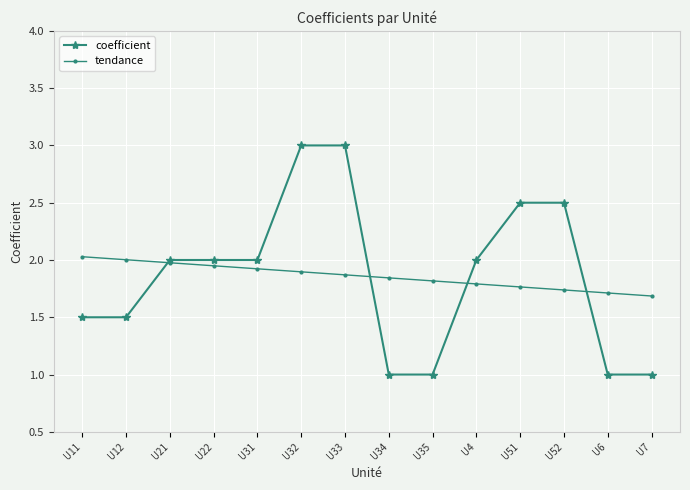

What is the lowest value of the coefficient series?

1.0